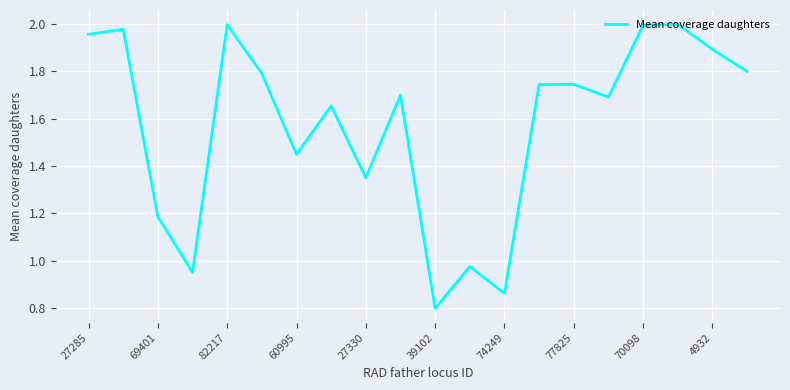

What is the difference between the second highest and second lowest values?

1.1